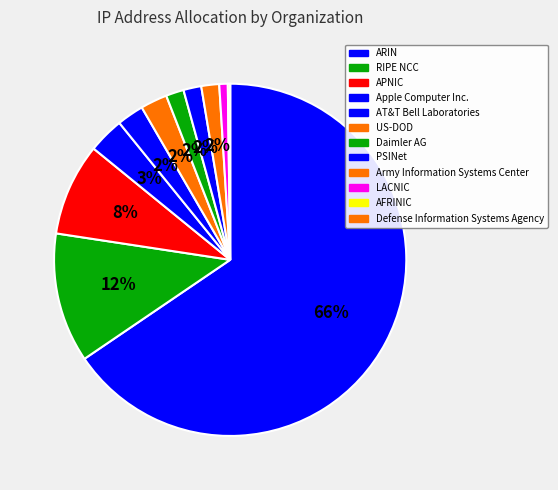

The PSINet slice represents 2% of the pie. True or false?

True